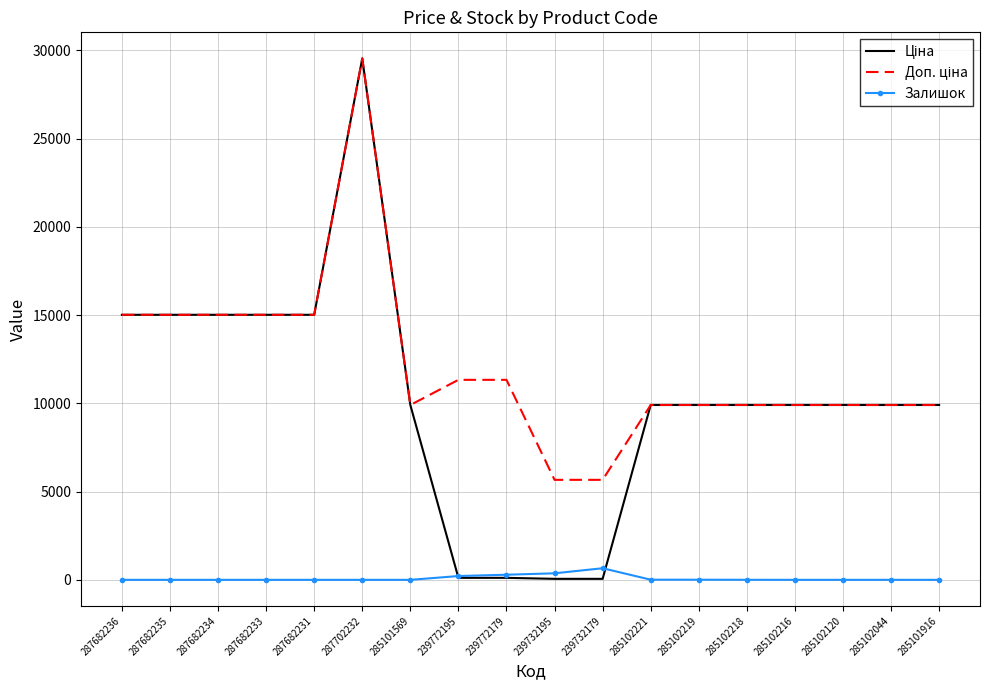

What is the greatest value displayed?

29548.9